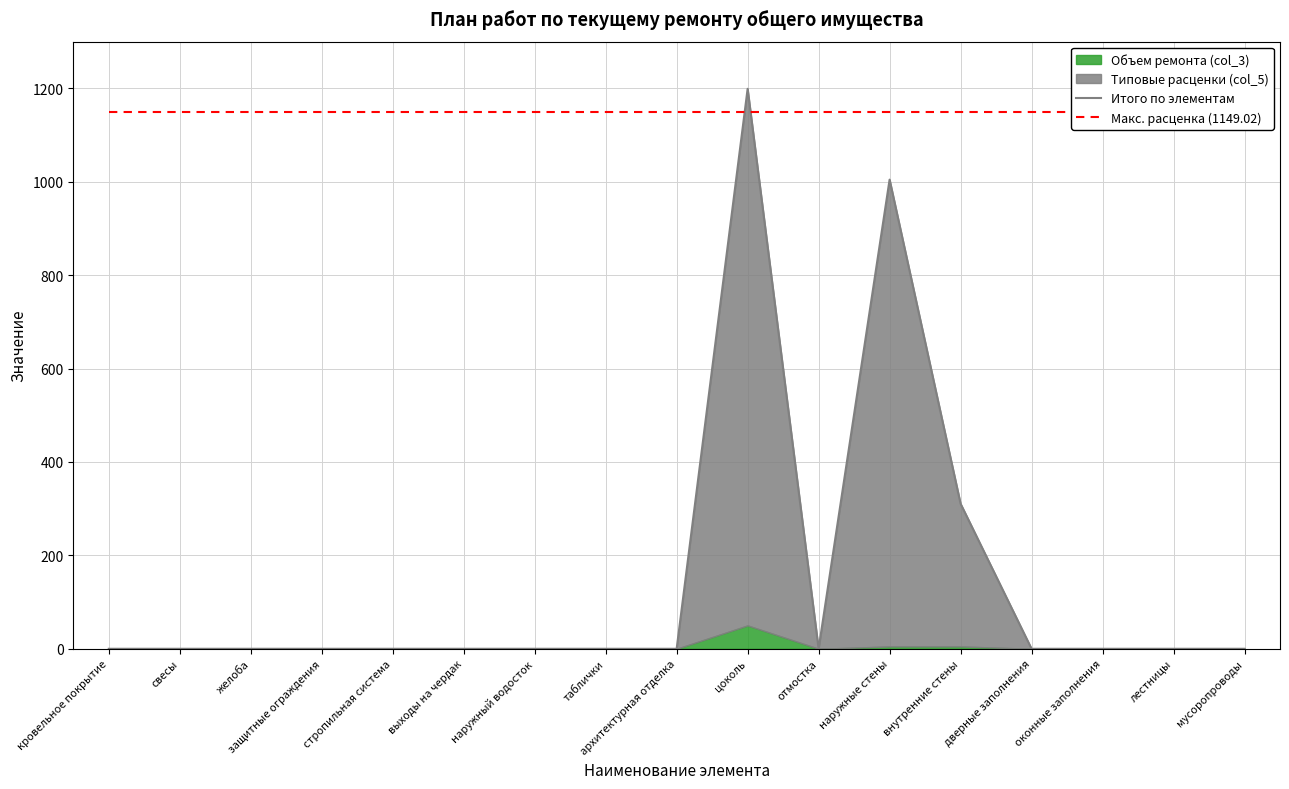

Is the value of Итого по элементам at выходы на чердак greater than the value of Макс. расценка (1149.02) at защитные ограждения?

No